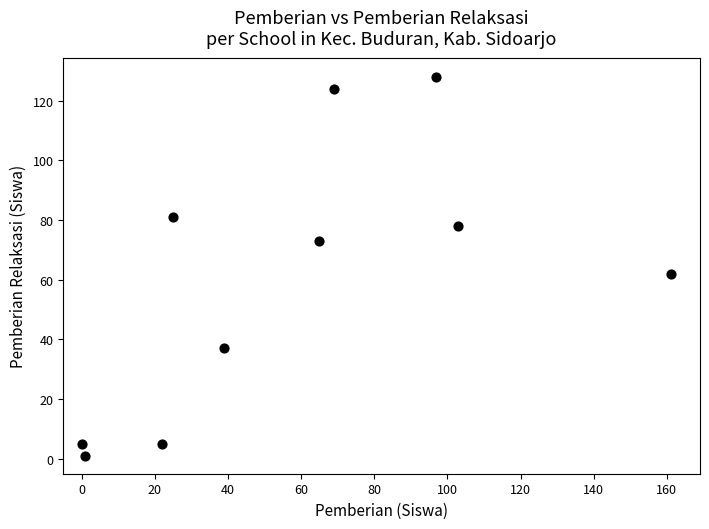

What Y value in the scatter plot is closest to 64?

62